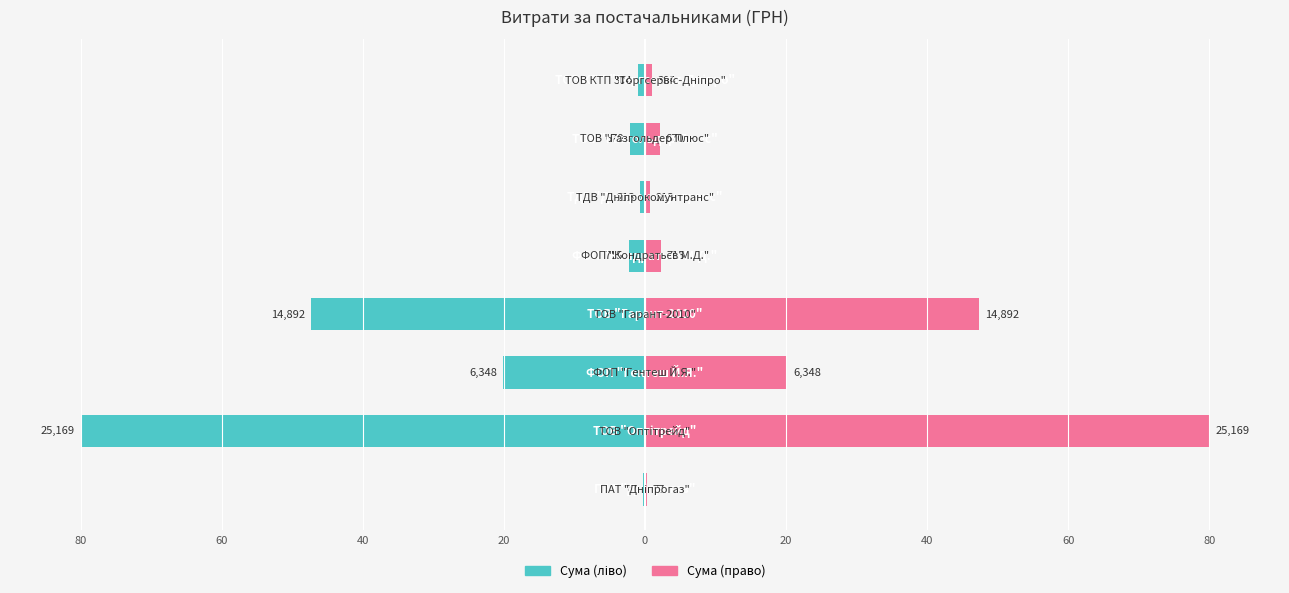

How many data points in Сума (ліво) are above -2?

3